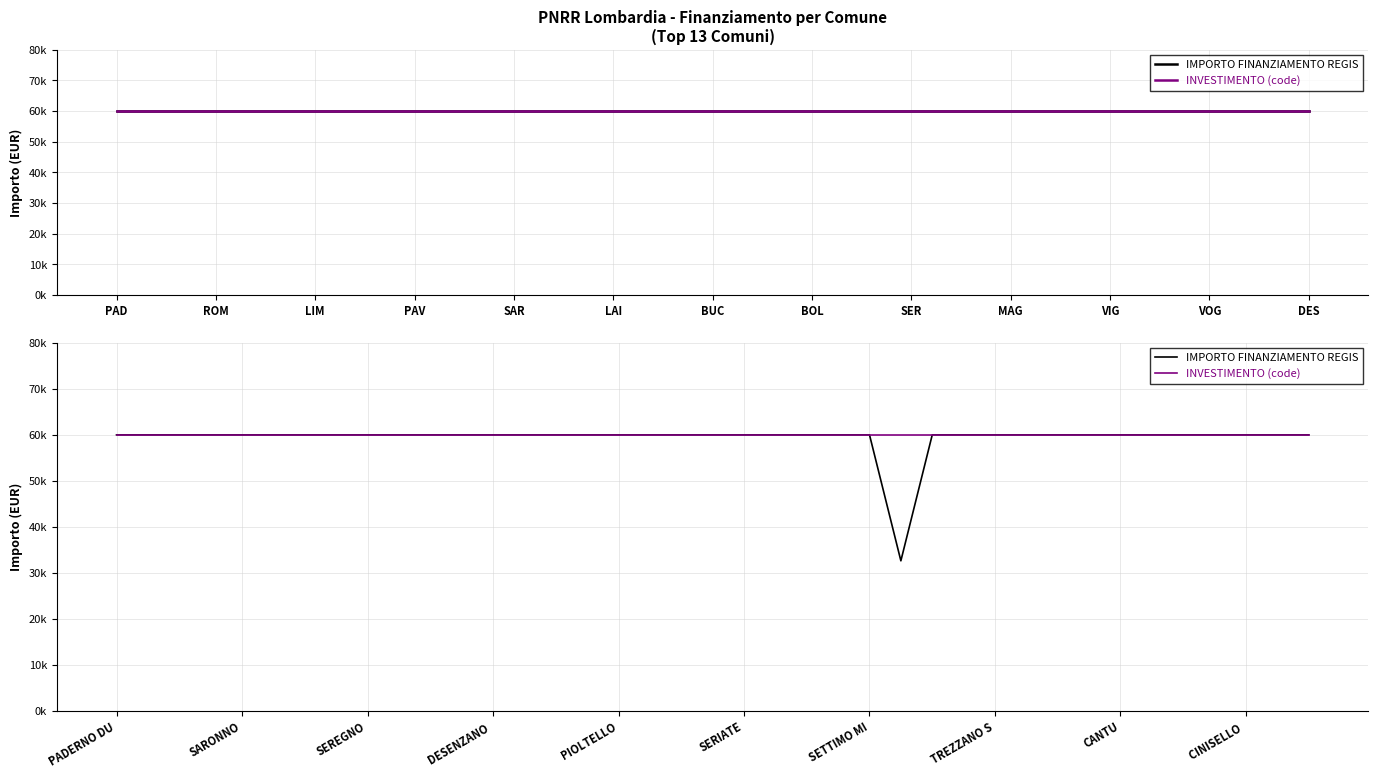

What is the value of the IMPORTO FINANZIAMENTO REGIS point at the 32nd from the left?

59966